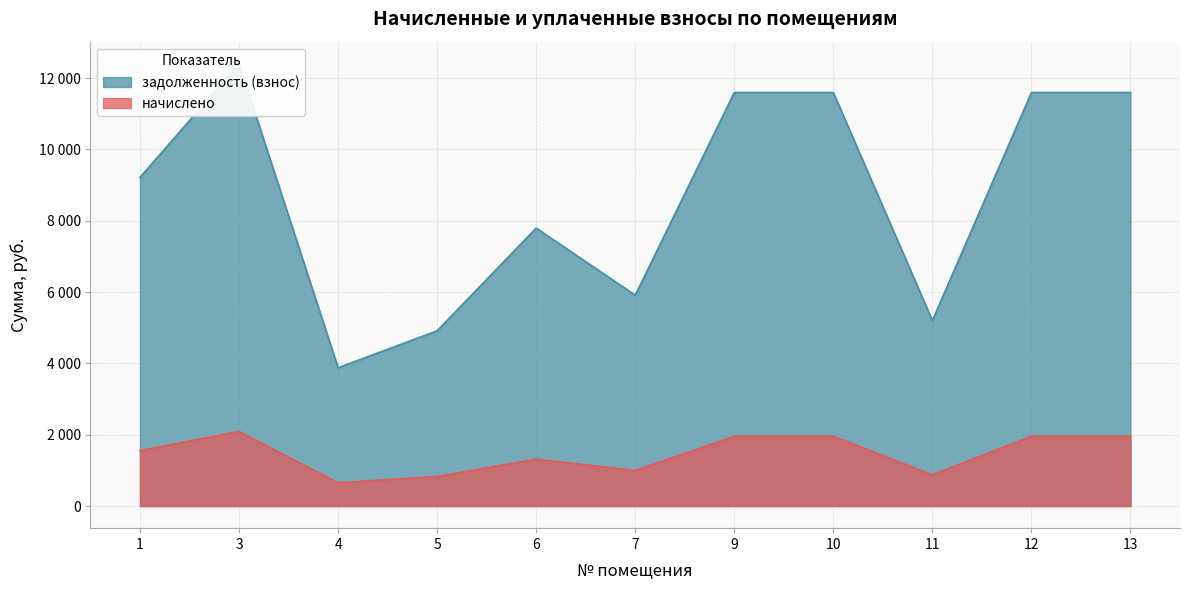

What is the total value across all series at 6?

9110.6